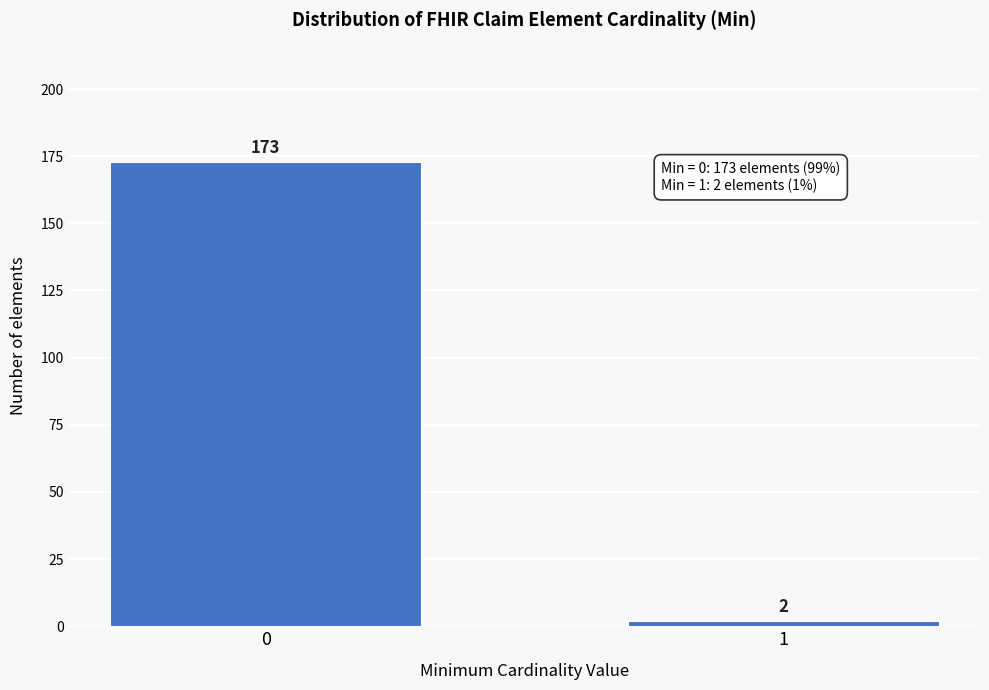

Reading left to right, extract all data points from this chart.

0=173	1=2